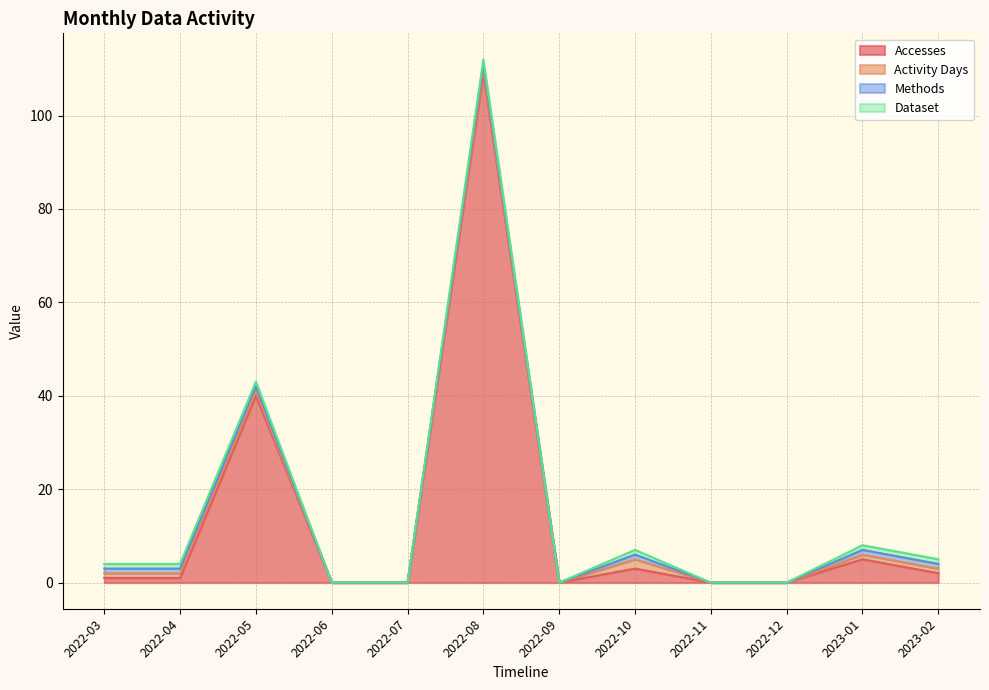

True or false: Dataset and Activity Days intersect in this chart.

False